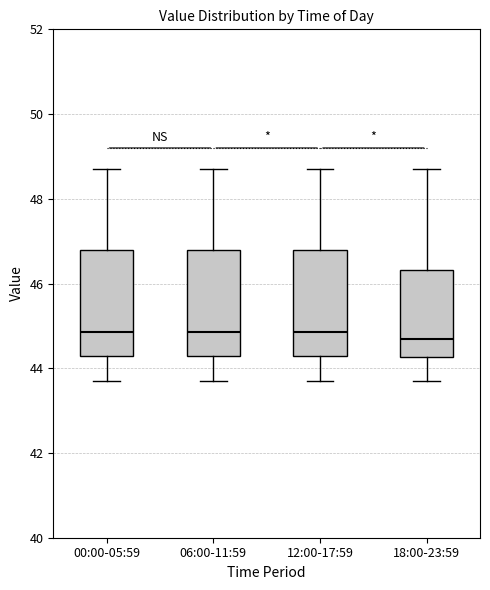

Reading left to right, transcribe this box plot: for each box, give where its median line is, the range the box spans, and where its two whiskers end, as read against the y-axis. The values are not printed on the chart, so give them approximately, as read against the axis.

00:00-05:59: median 44.8, box 44.4 to 46.8, whiskers 43.8 to 48.8
06:00-11:59: median 44.8, box 44.4 to 46.8, whiskers 43.8 to 48.8
12:00-17:59: median 44.8, box 44.4 to 46.8, whiskers 43.8 to 48.8
18:00-23:59: median 44.8, box 44.2 to 46.4, whiskers 43.8 to 48.8